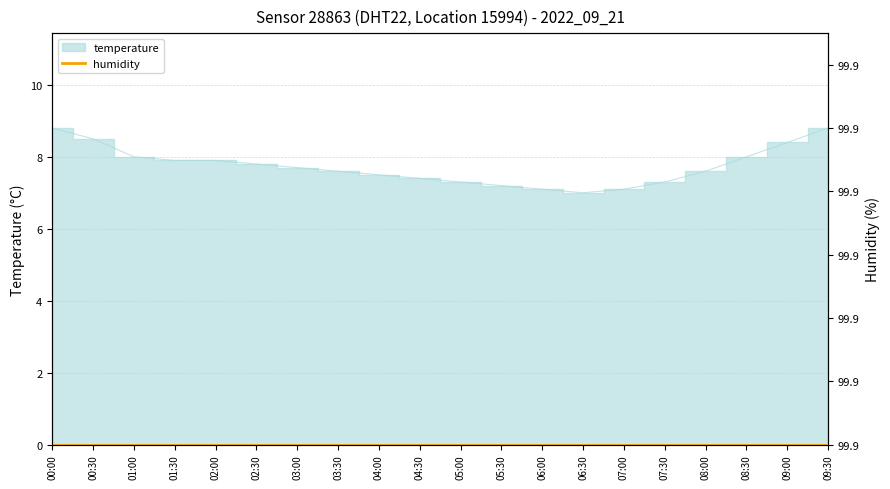

What is the sum of all values?

154.9